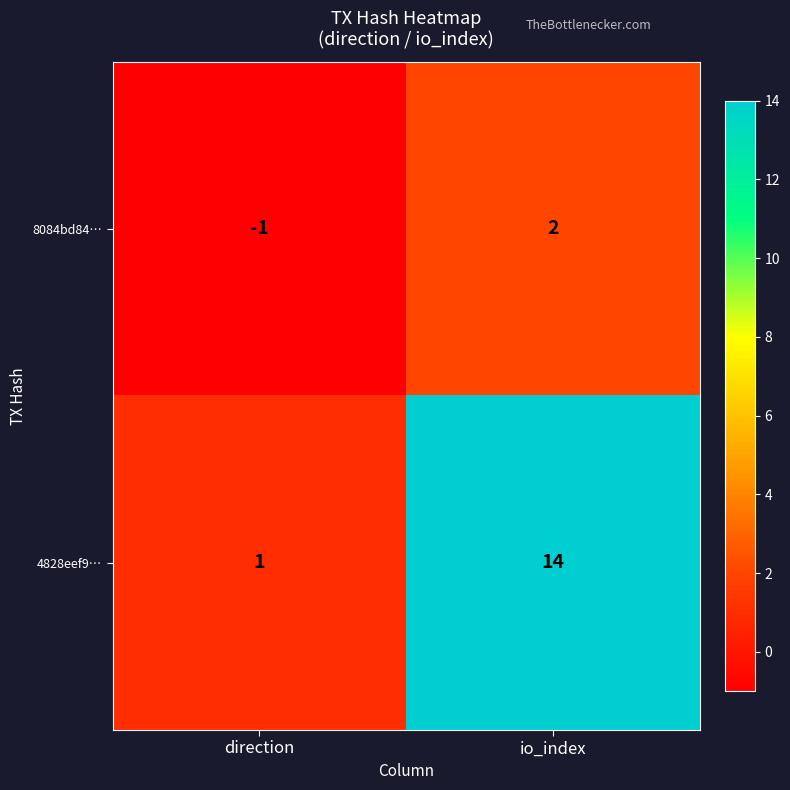

Which series has the largest total across all categories?

4828eef9…